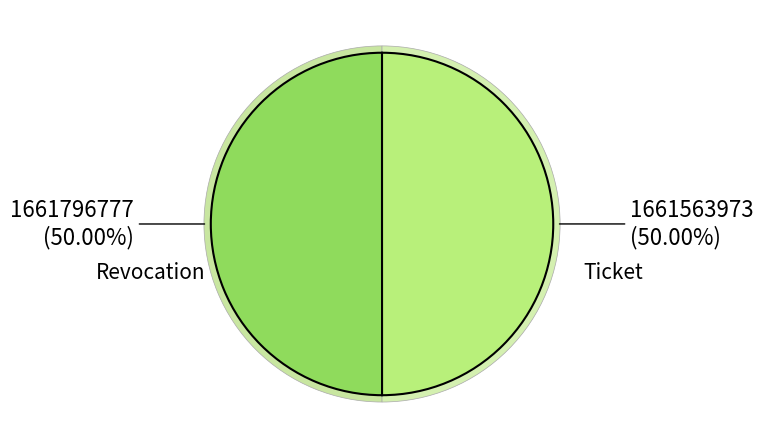

What is the largest slice in the pie chart?

Revocation